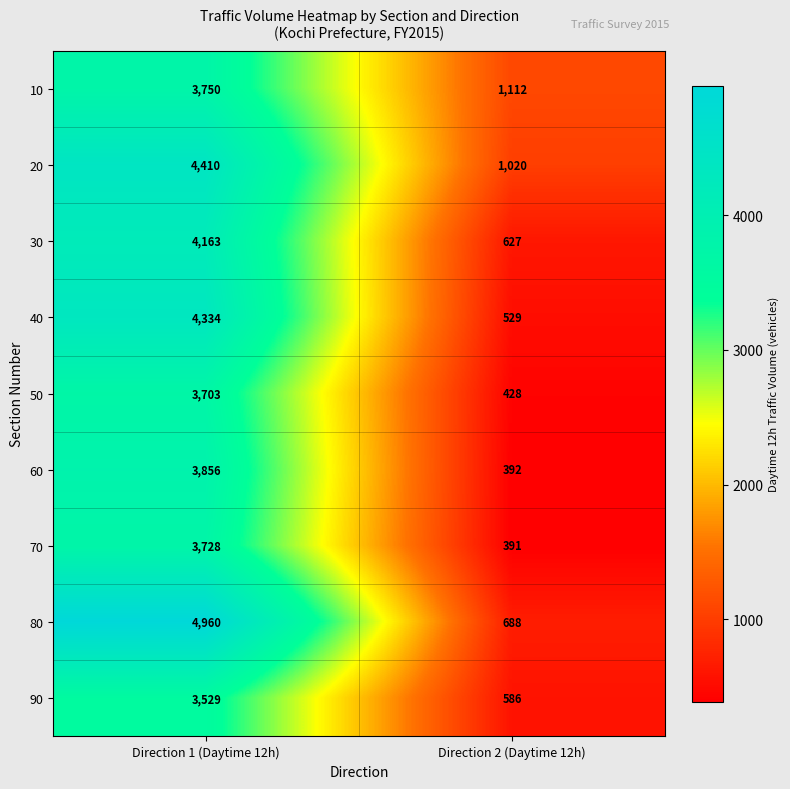

At Direction 1 (Daytime 12h), list the series in order from smallest to largest.

90, 50, 70, 10, 60, 30, 40, 20, 80